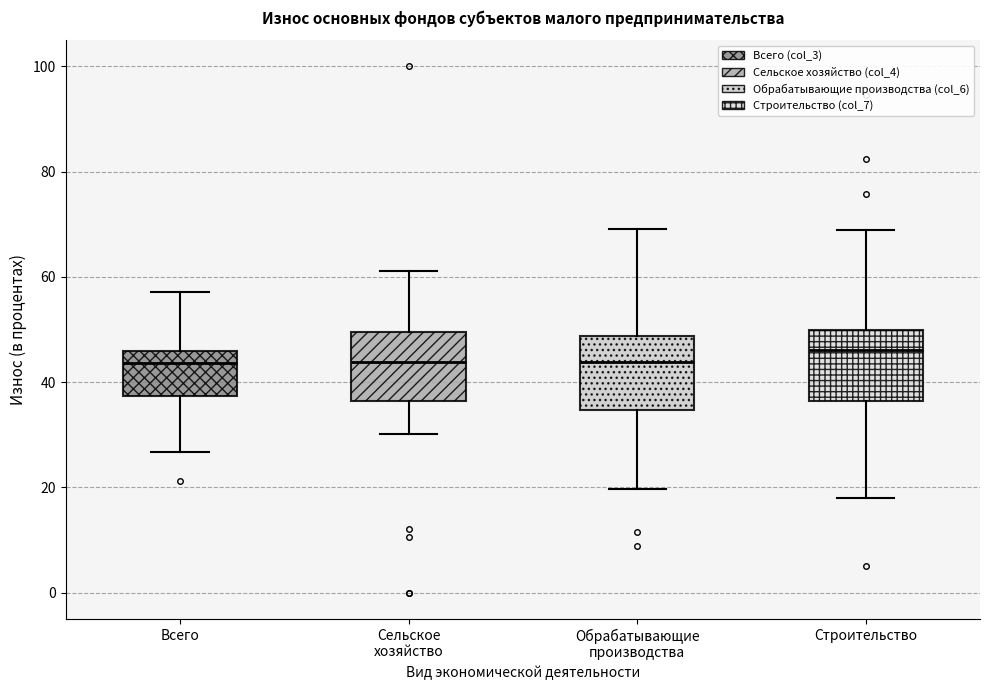

Reading left to right, read every box against the y-axis: the position of its median line, the range the box covers, and the ends of its whiskers. The values are not printed on the chart, so give them approximately, as read against the axis.

Всего: median 44, box 38 to 46, whiskers 26 to 58
Сельское хозяйство: median 44, box 36 to 50, whiskers 30 to 62
Обрабатывающие производства: median 44, box 34 to 48, whiskers 20 to 70
Строительство: median 46, box 36 to 50, whiskers 18 to 70